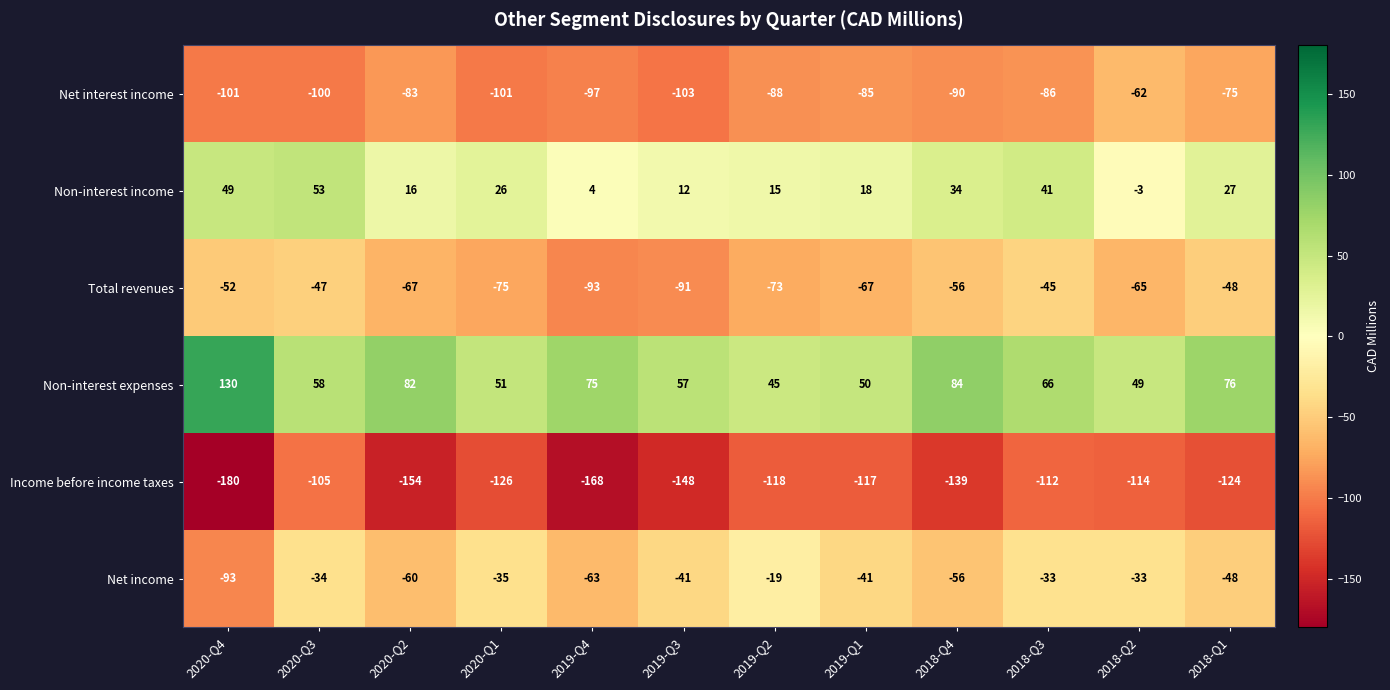

At which label is Non-interest expenses closest to 87?

2018-Q4